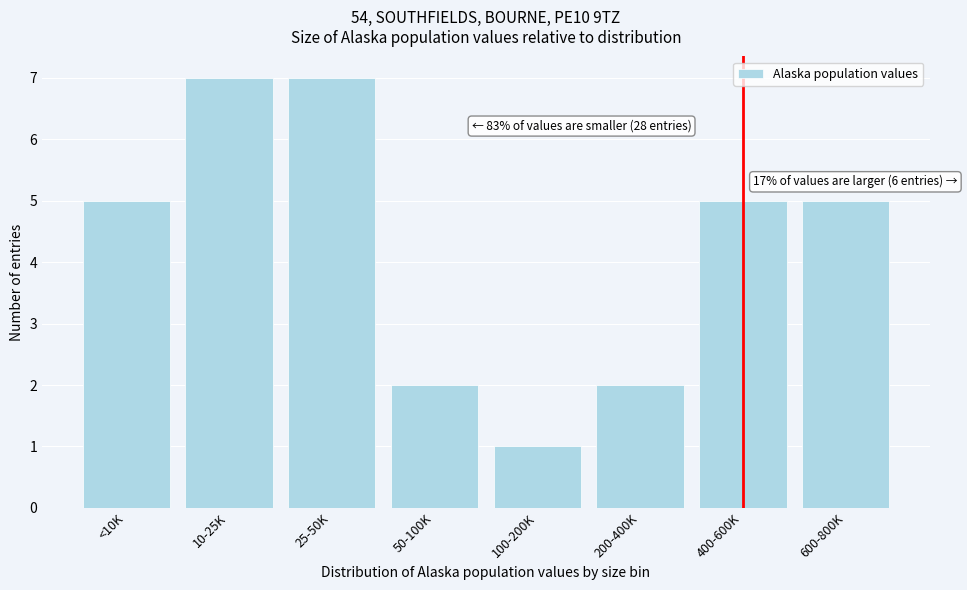

Reading left to right, what are all the values shown in this chart?

5	7	7	2	1	2	5	5